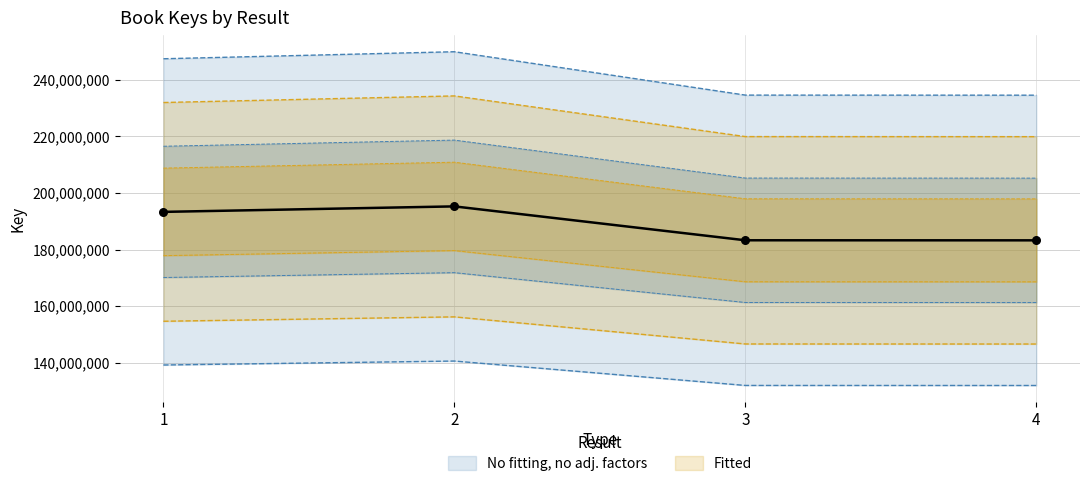

Approximately how many times larger is the value at 2 compared to 3?

1.1